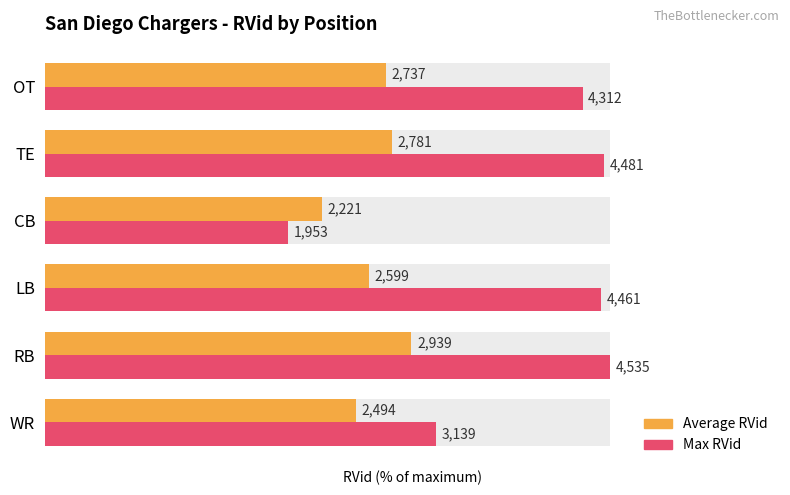

Reading right to left, list all the values displayed in this chart.

Average RVid: 60.4	61.3	49.0	57.3	64.8	55.0
Max RVid: 95.1	98.8	43.1	98.4	100.0	69.2